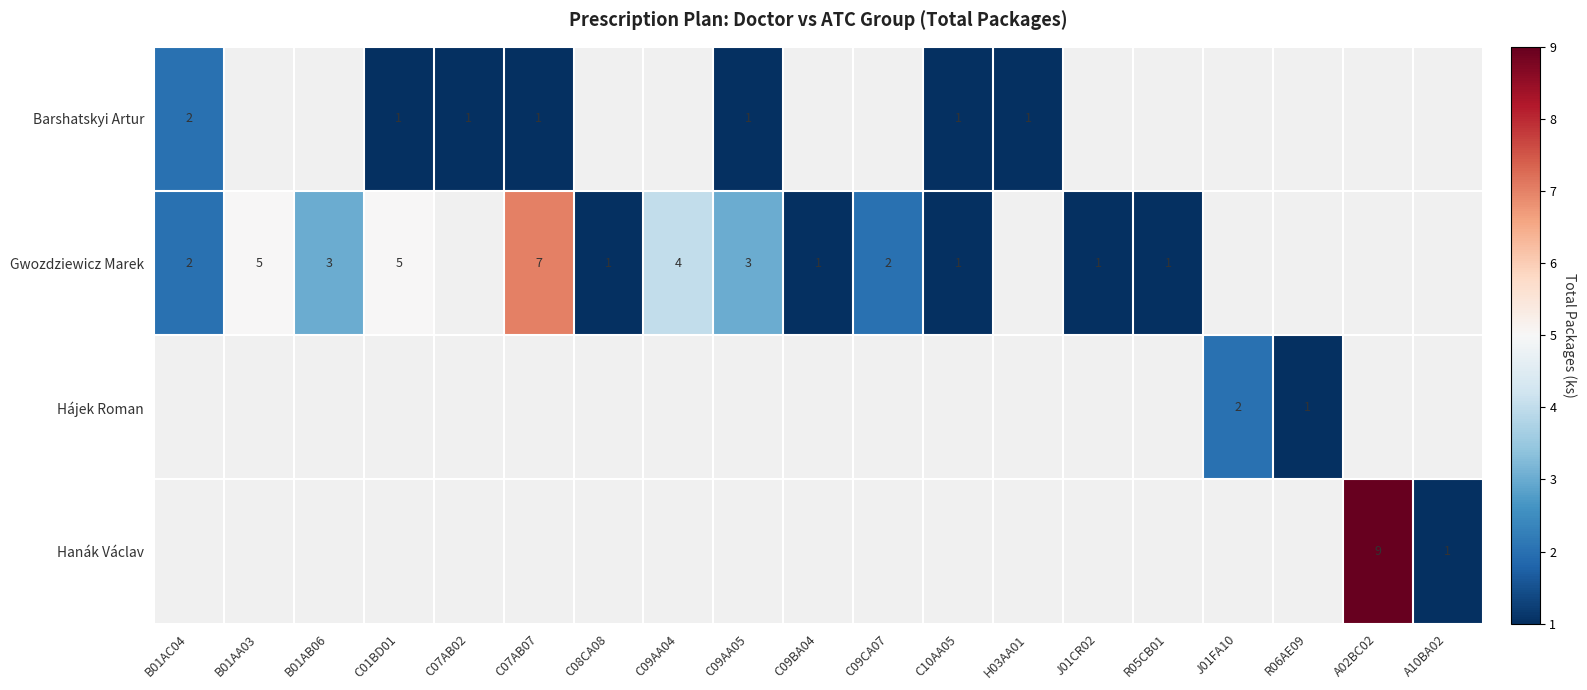

Which series changed the most between B01AB06 and C10AA05?

Gwozdziewicz Marek